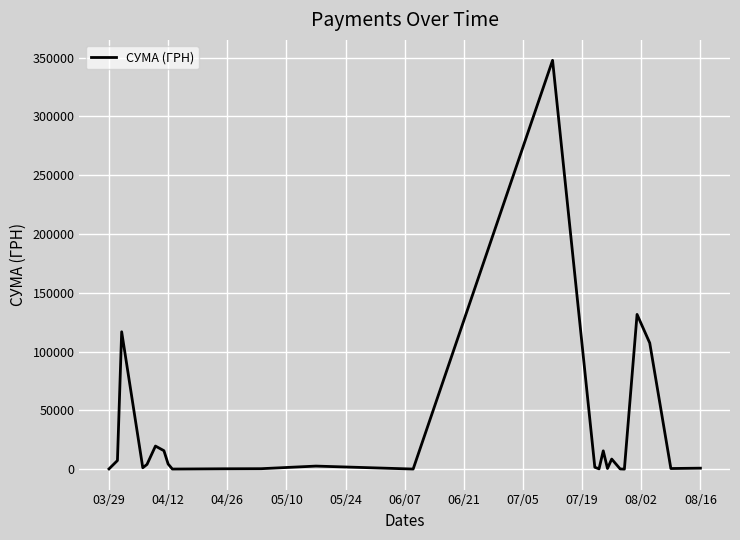

What is the difference between the maximum and minimum values?

347512.0